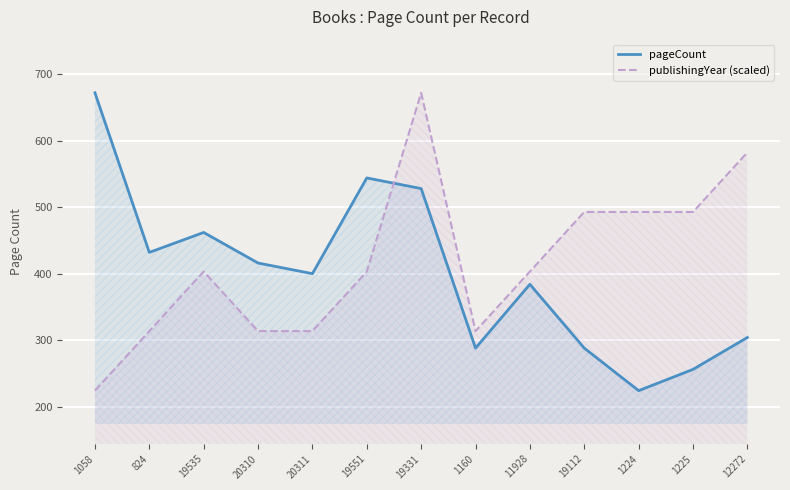

True or false: publishingYear (scaled) has more than 1 points higher than both neighbors.

True